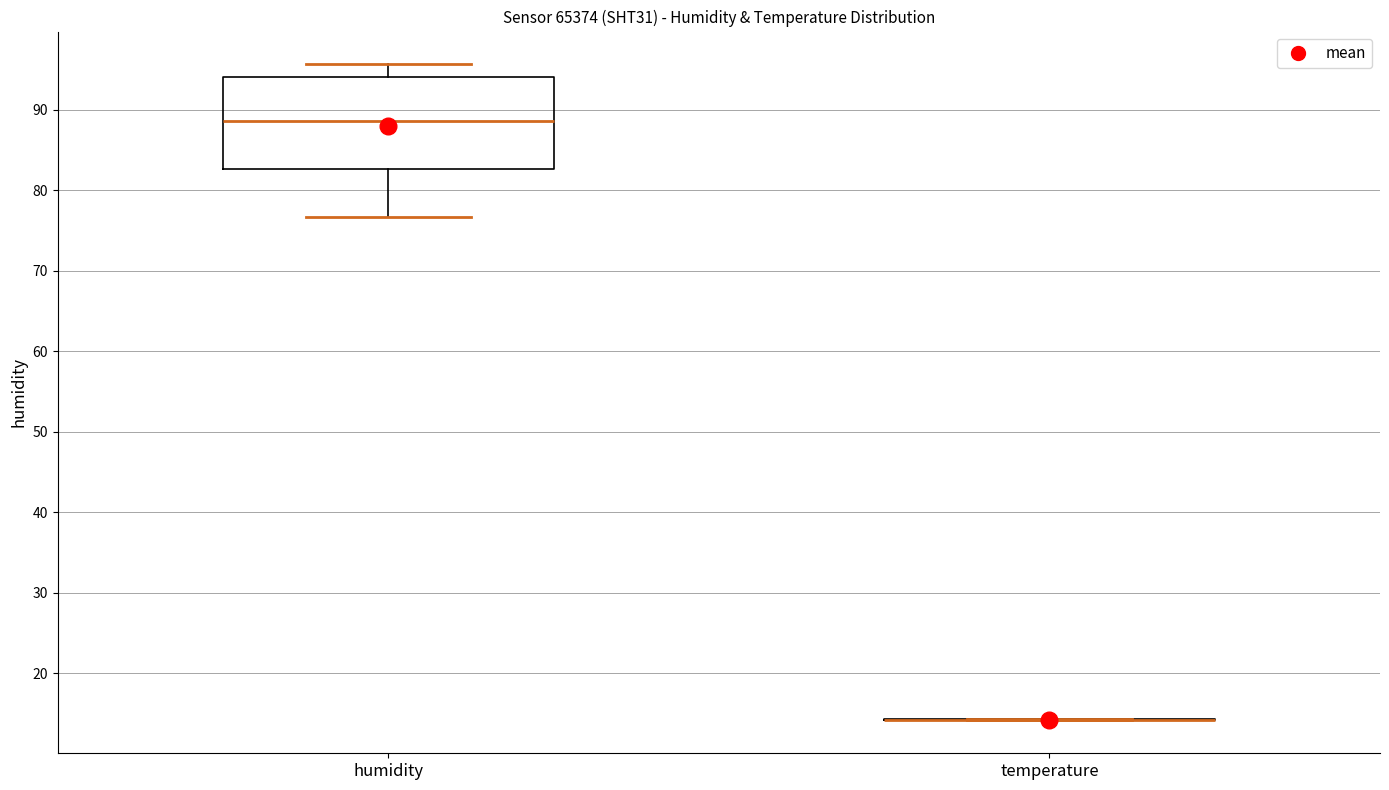

Which box is the tallest, from its lower edge to its upper edge?

humidity